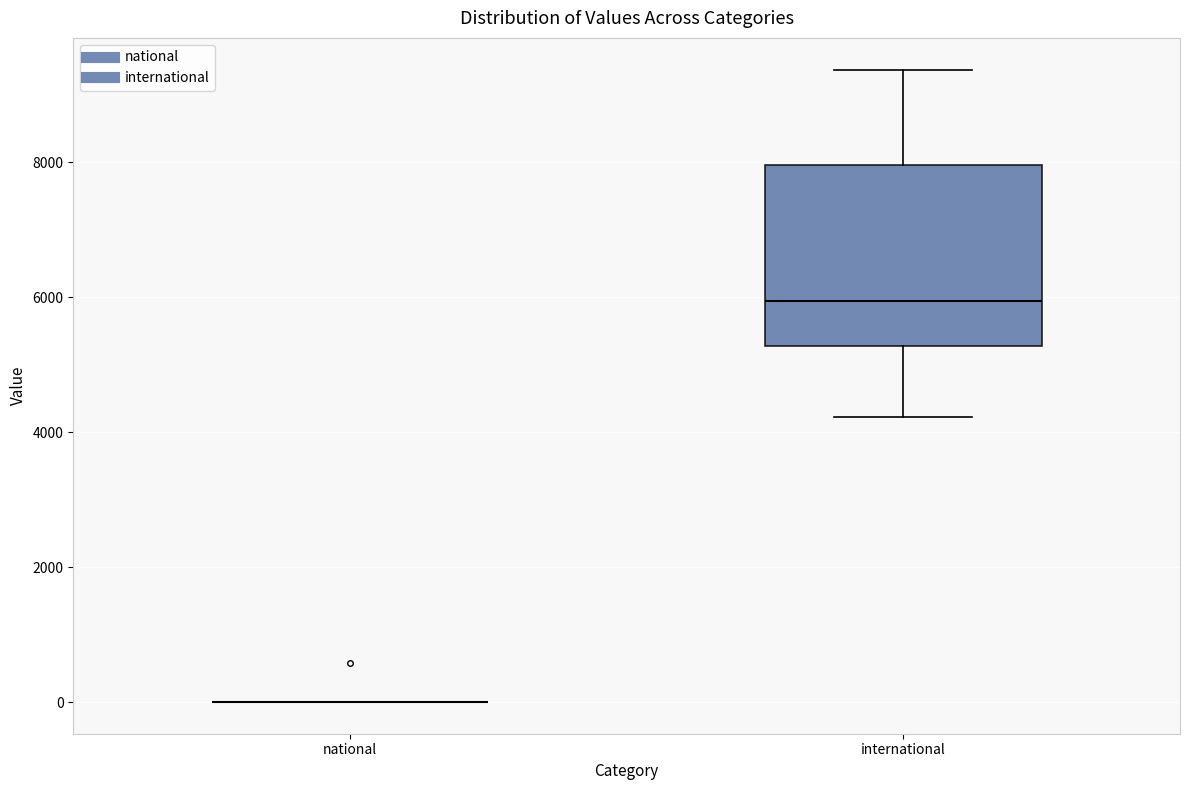

Reading left to right, read every box against the y-axis: the position of its median line, the range the box covers, and the ends of its whiskers. The values are not printed on the chart, so give them approximately, as read against the axis.

national: box collapsed to a line at 0, whiskers 0 to 0
international: median 6000, box 5200 to 8000, whiskers 4200 to 9400